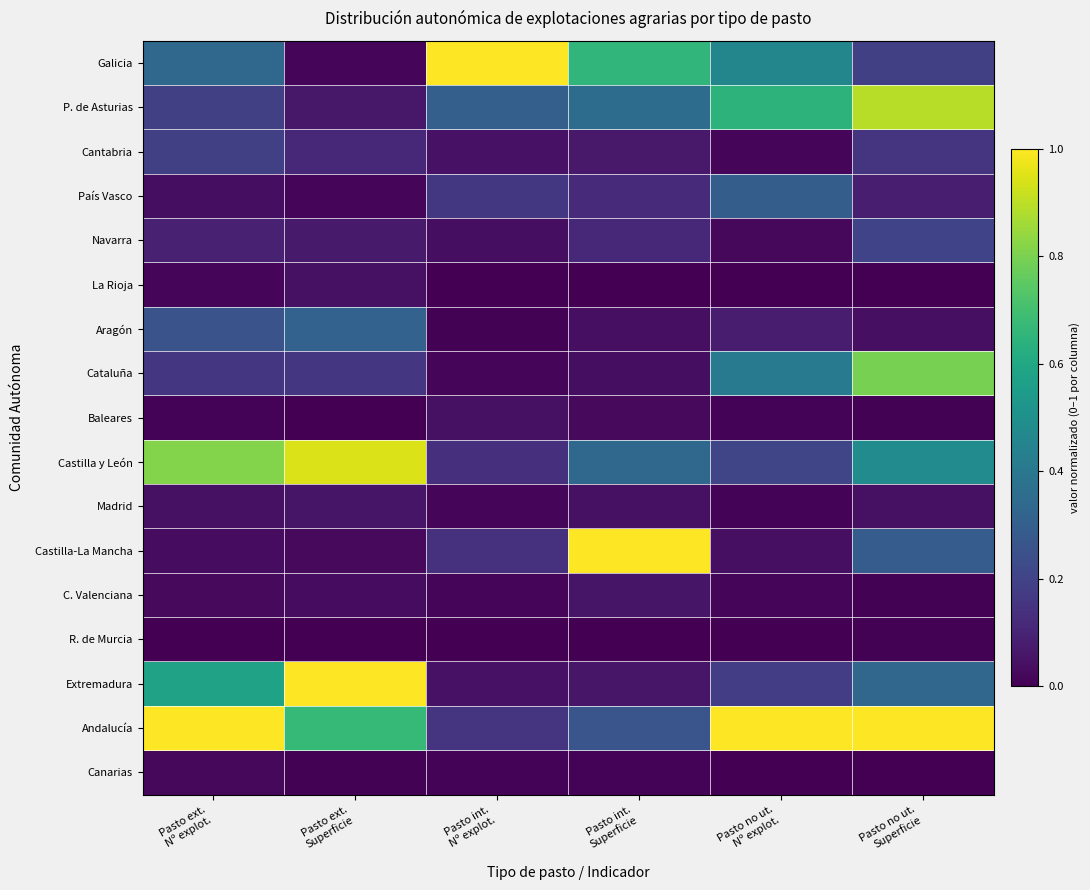

What is the difference between the highest and lowest values at Pasto int.
Superficie?

1.0